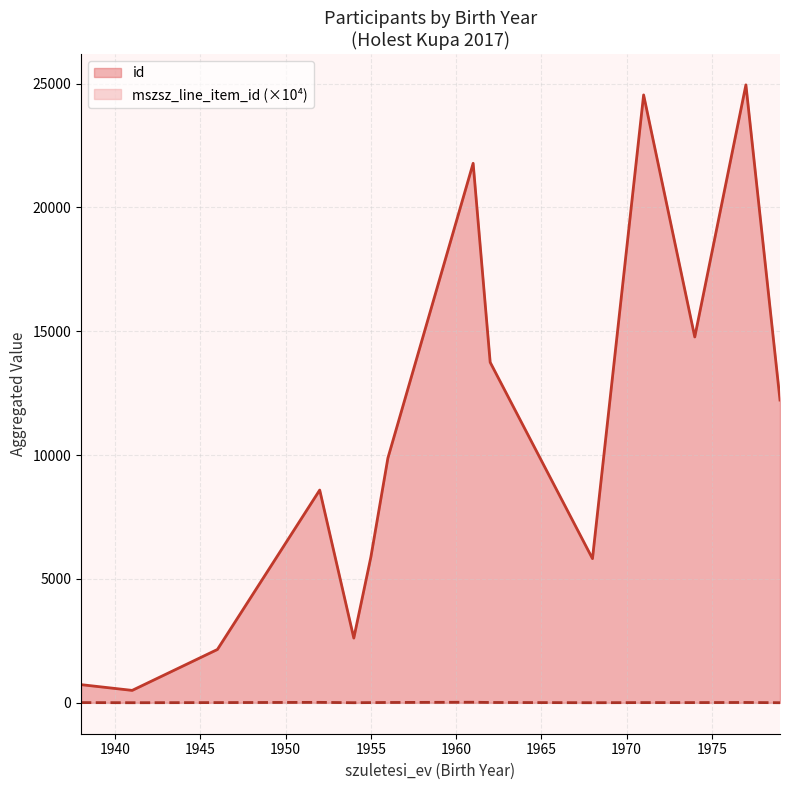

Rank the series by their maximum value, from highest to lowest.

id, mszsz_line_item_id (×10⁴)